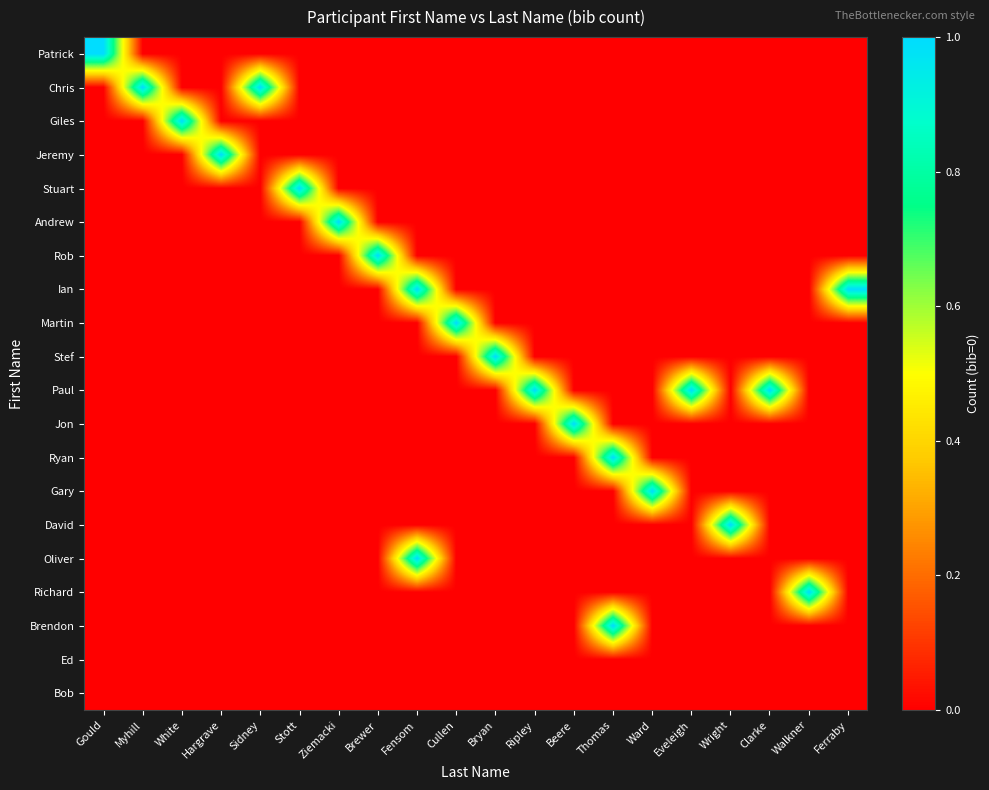

Rank the series at Clarke from lowest to highest value.

Patrick, Chris, Giles, Jeremy, Stuart, Andrew, Rob, Ian, Martin, Stef, Jon, Ryan, Gary, David, Oliver, Richard, Brendon, Ed, Bob, Paul